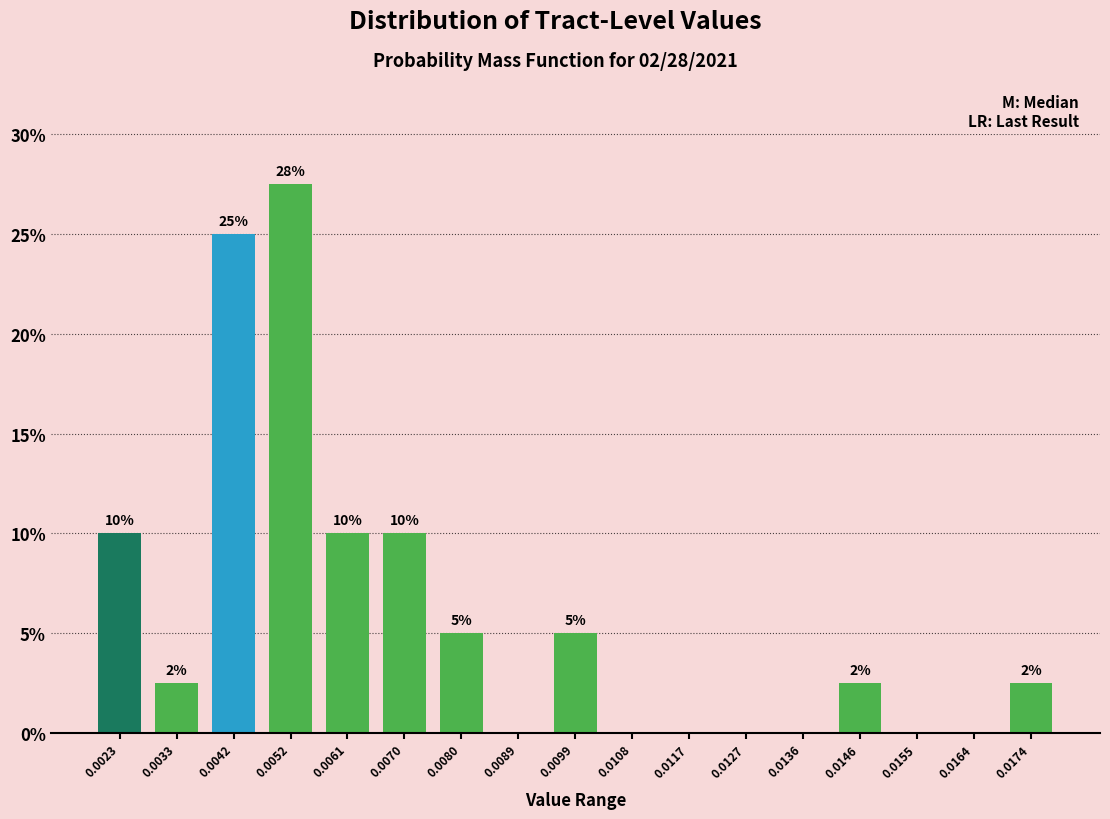

What is the change in value from 0.0061 to 0.0099?

-5.0